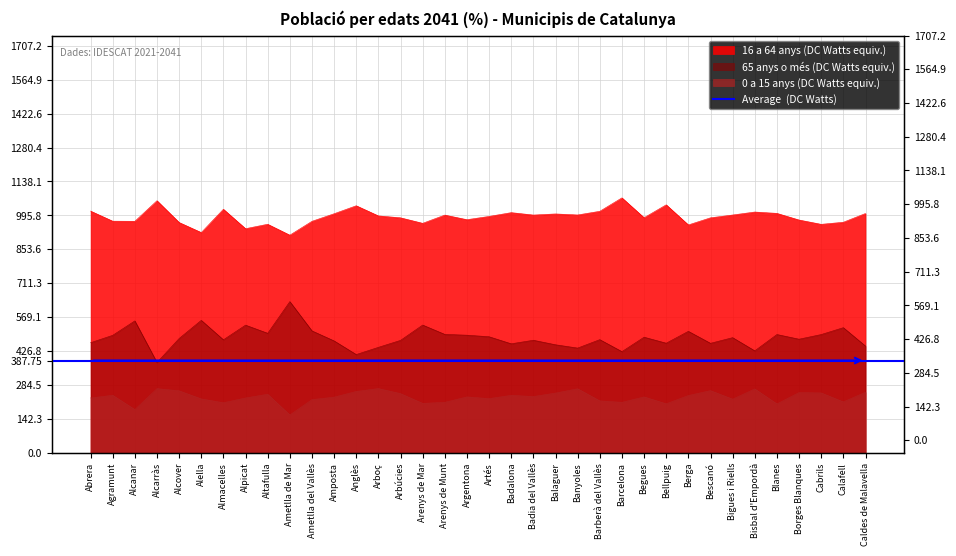

In 65 anys o més (%), how many points are higher than both neighbors (excluding endpoints)?

12